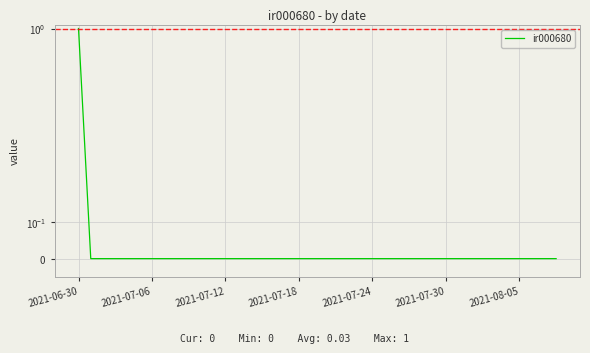

Rank the categories by value from lowest to highest.

2021-07-06, 2021-07-12, 2021-07-18, 2021-07-24, 2021-07-30, 2021-08-05, 7, 8, 9, 10, 11, 12, 13, 14, 15, 16, 17, 18, 19, 20, 21, 22, 23, 24, 25, 26, 27, 28, 29, 30, 31, 32, 33, 34, 35, 36, 37, 38, 39, 2021-06-30